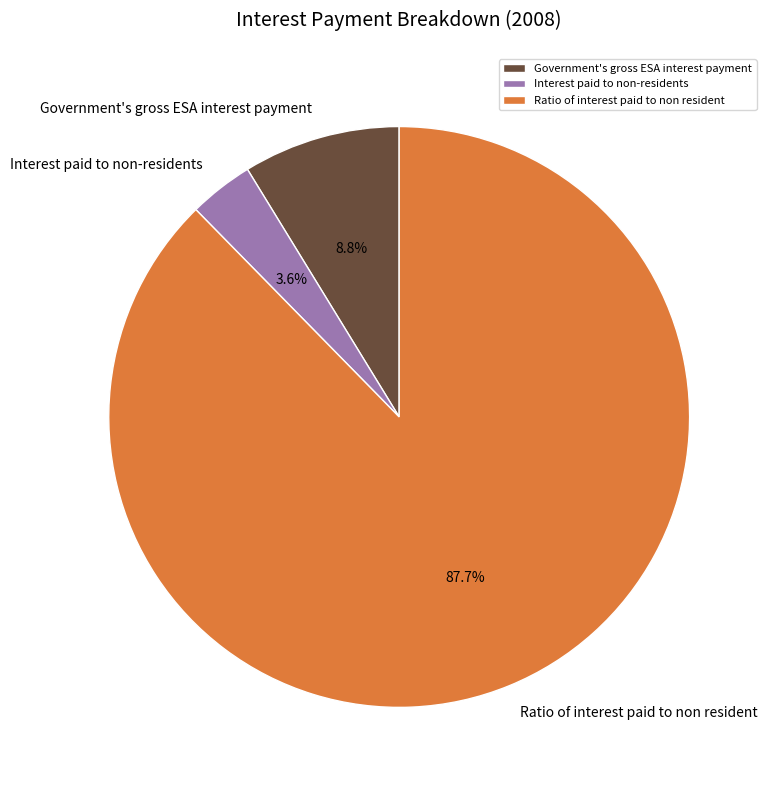

Does Interest paid to non-residents represent more than half of the total?

No